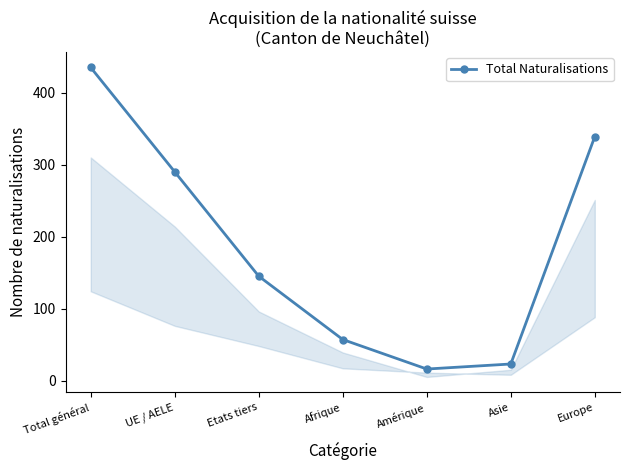

List the labels in order of value, largest first.

Total général, Europe, UE / AELE, Etats tiers, Afrique, Asie, Amérique